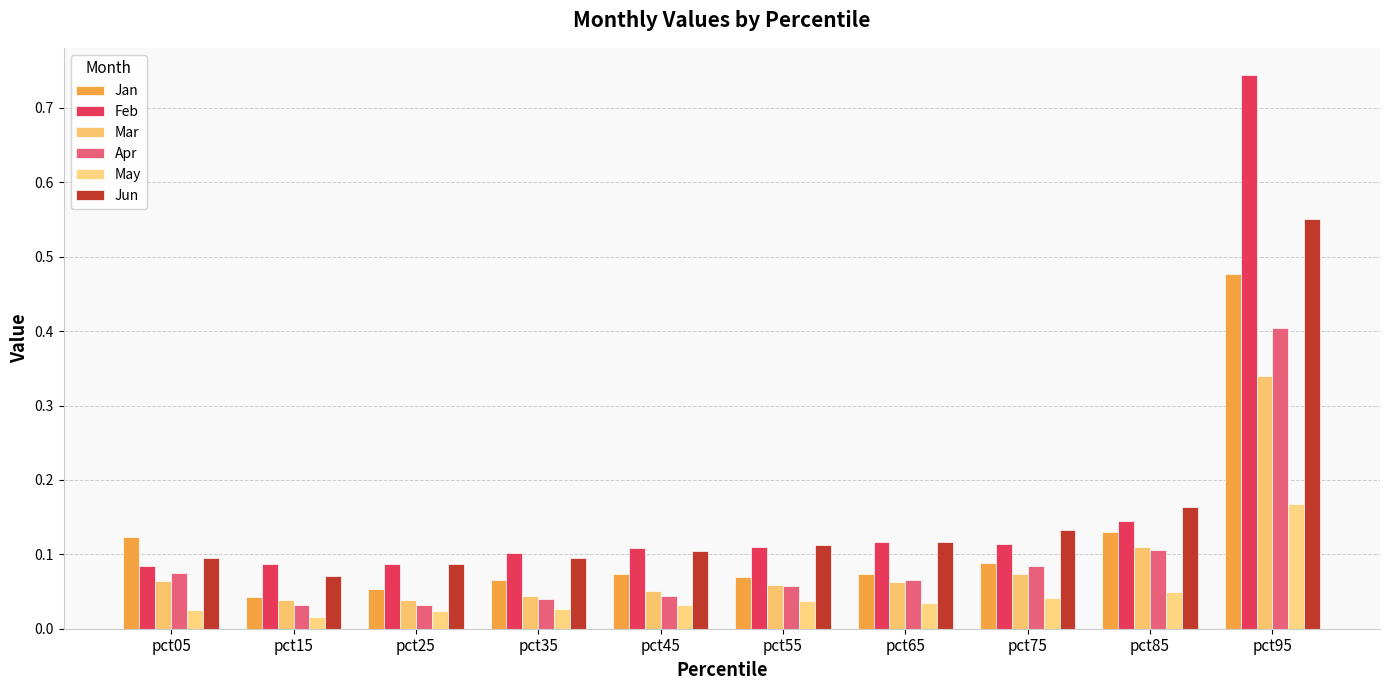

Is it true that Mar equals 0.1 at pct25?

False